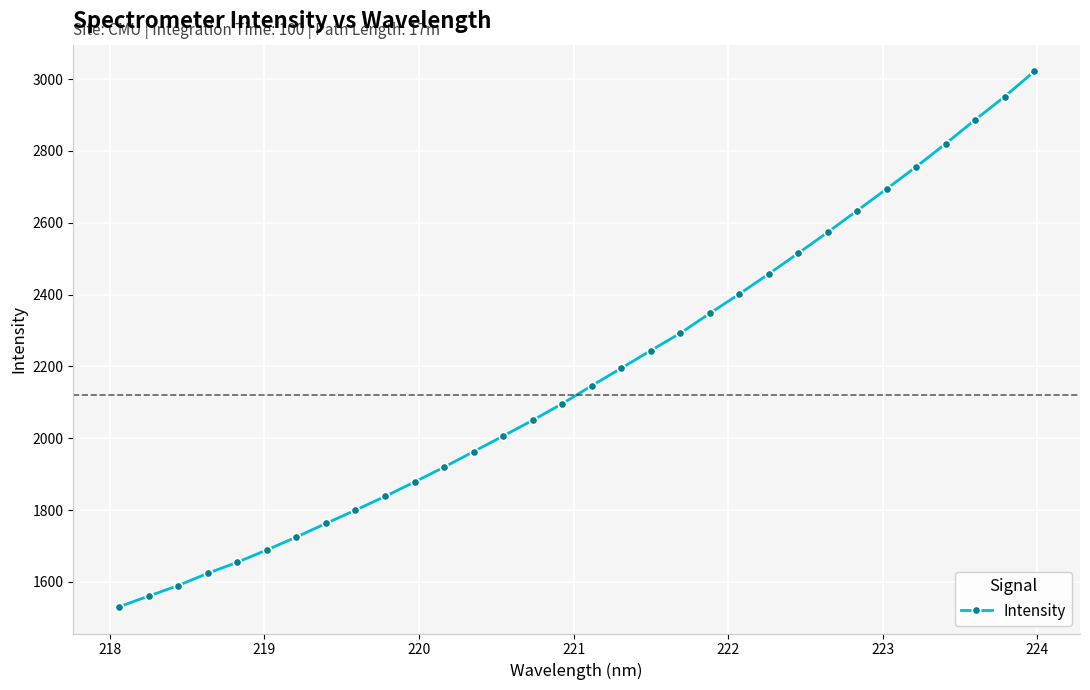

What is the value of the 6th point from the left?

1689.1